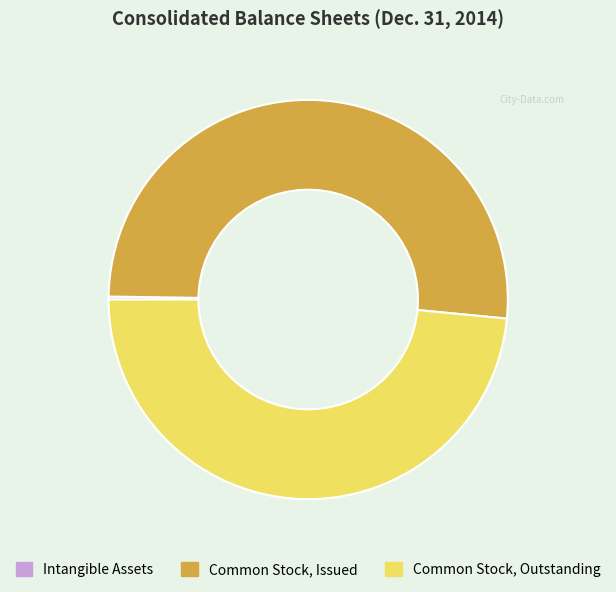

Approximately how many times larger is the value at Common Stock, Outstanding compared to Common Stock, Issued?

0.9